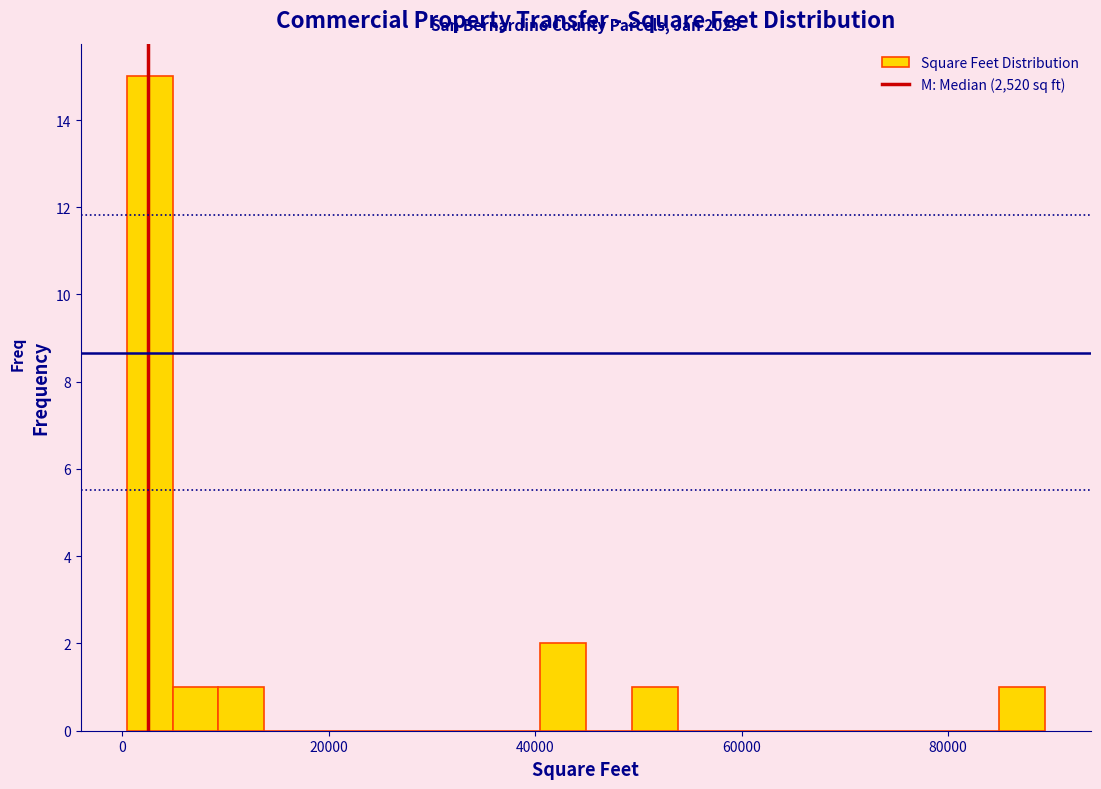

Around what value on the x-axis is the tallest bar? Give the approximate position of its centre, as read against the axis.

2000